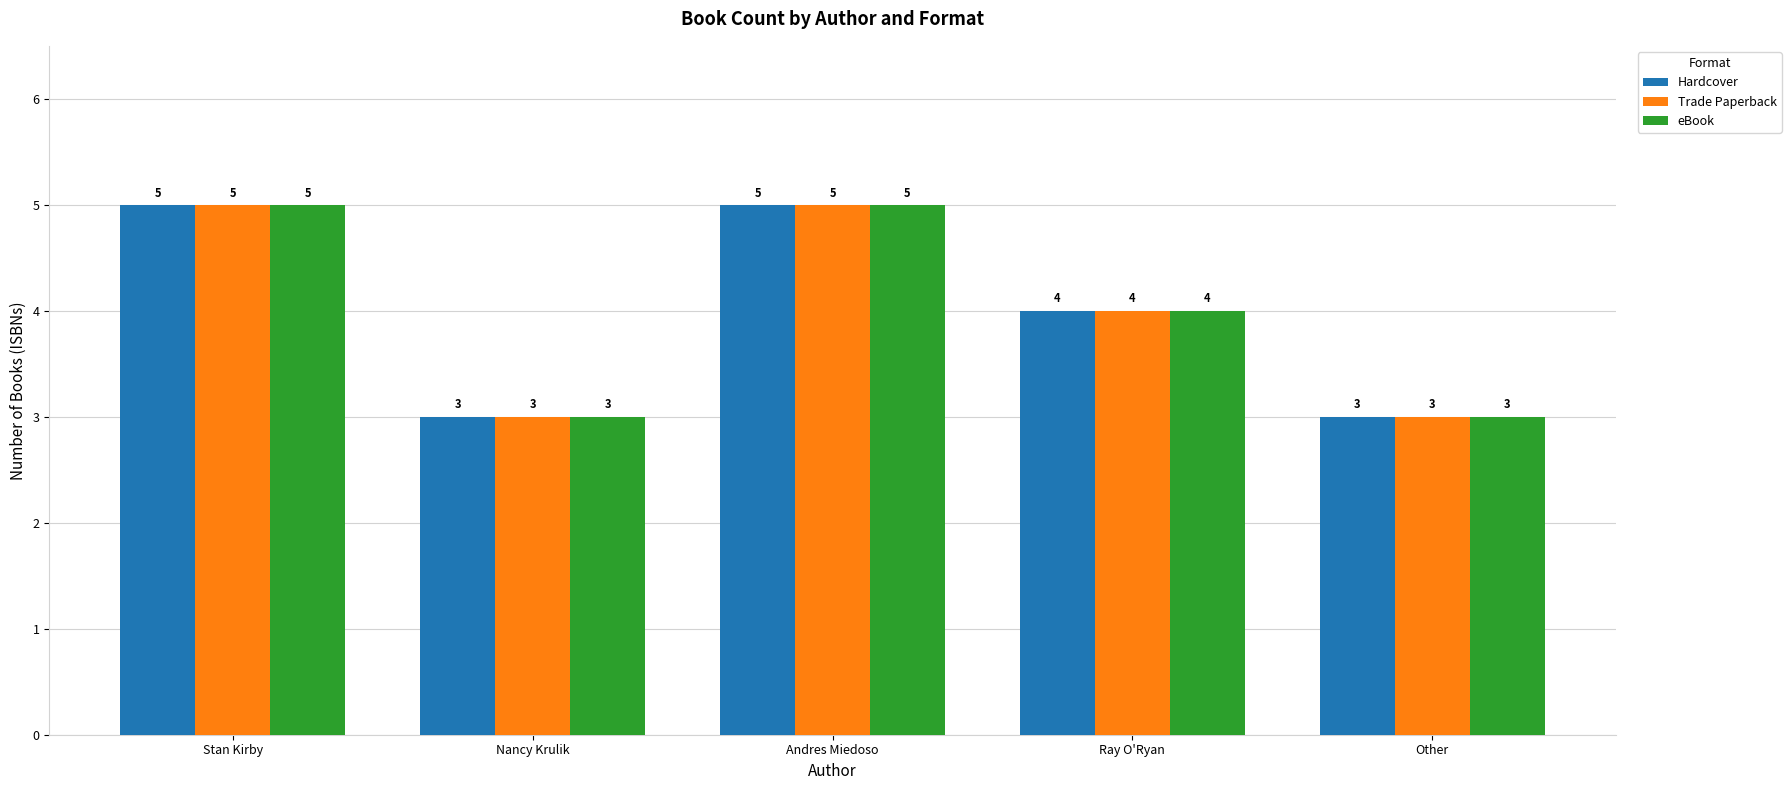

What is the average value of the Trade Paperback series?

4